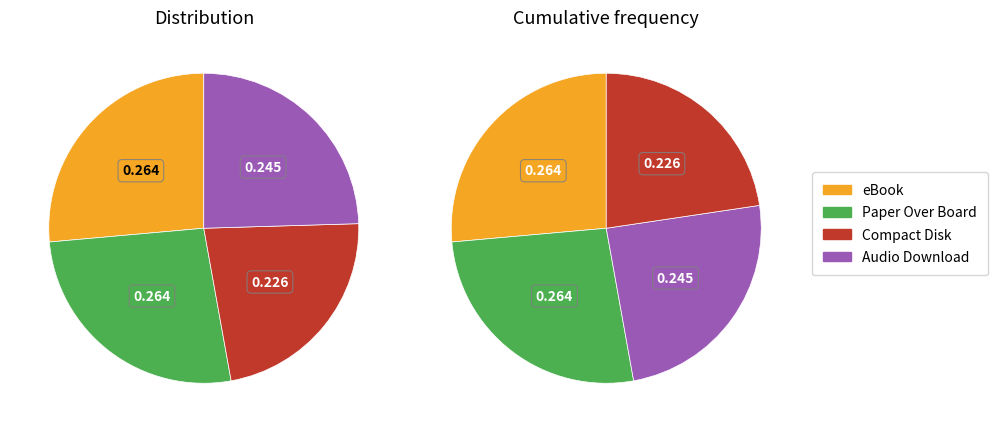

To the nearest percent, what percentage of the pie is Compact Disk?

23%